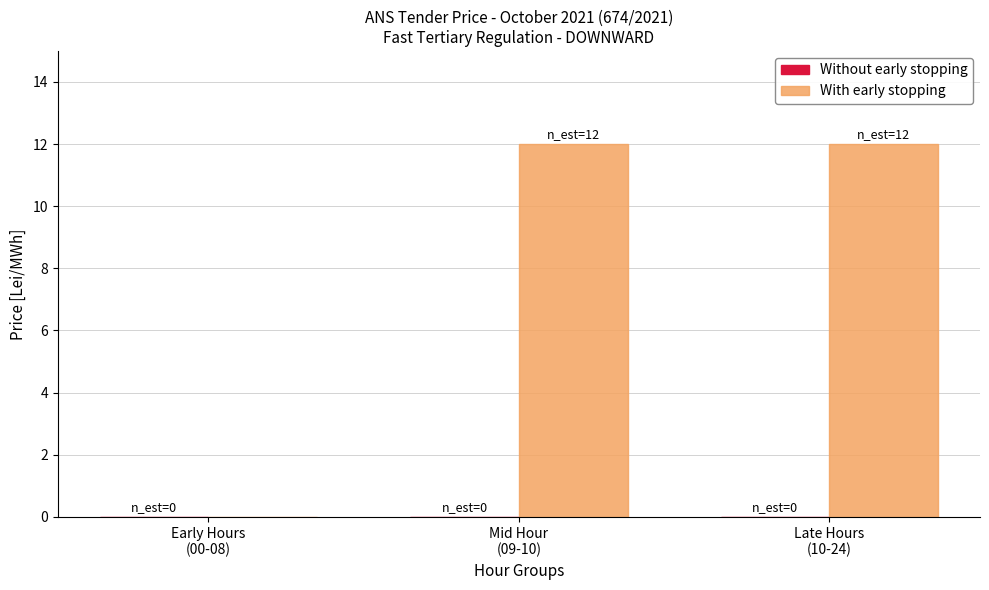

What is the greatest value displayed?

12